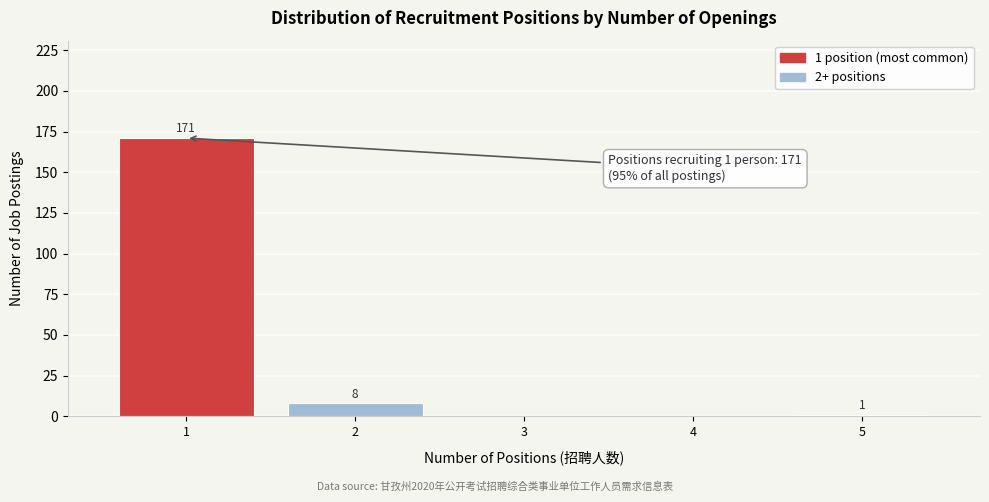

Reading left to right, what are all the values shown in this chart?

1=171	2=8	3=0	4=0	5=1